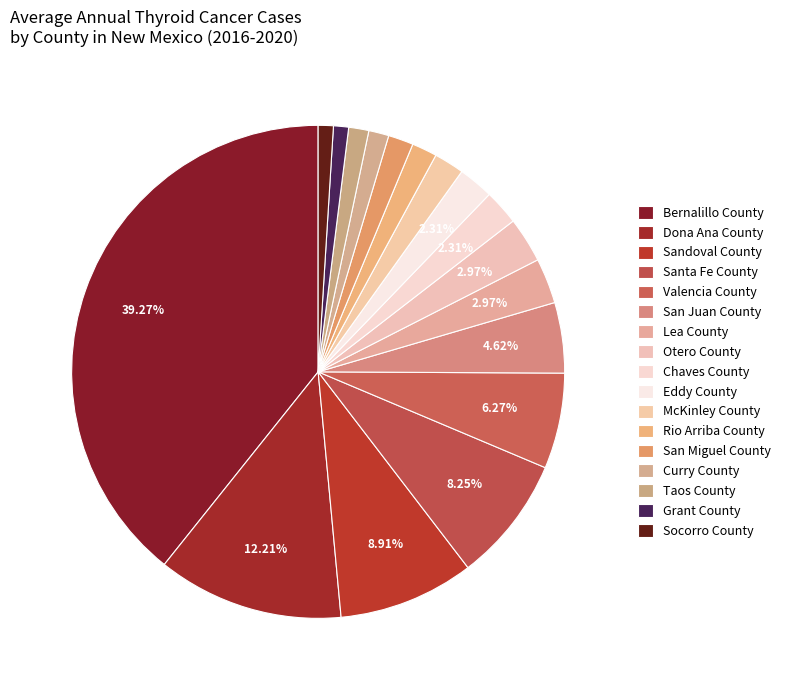

How many slices are in this pie chart?

17